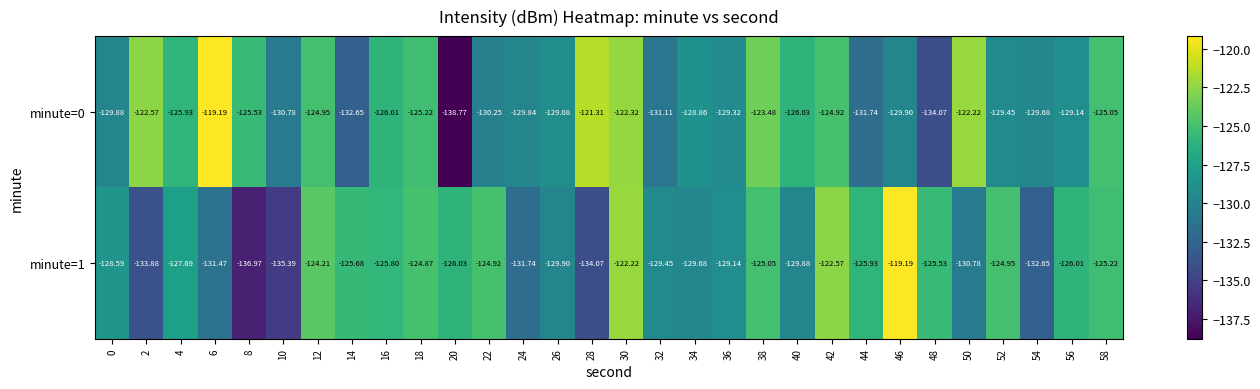

Is the value of minute=0 at 58 greater than the value of minute=1 at 58?

Yes